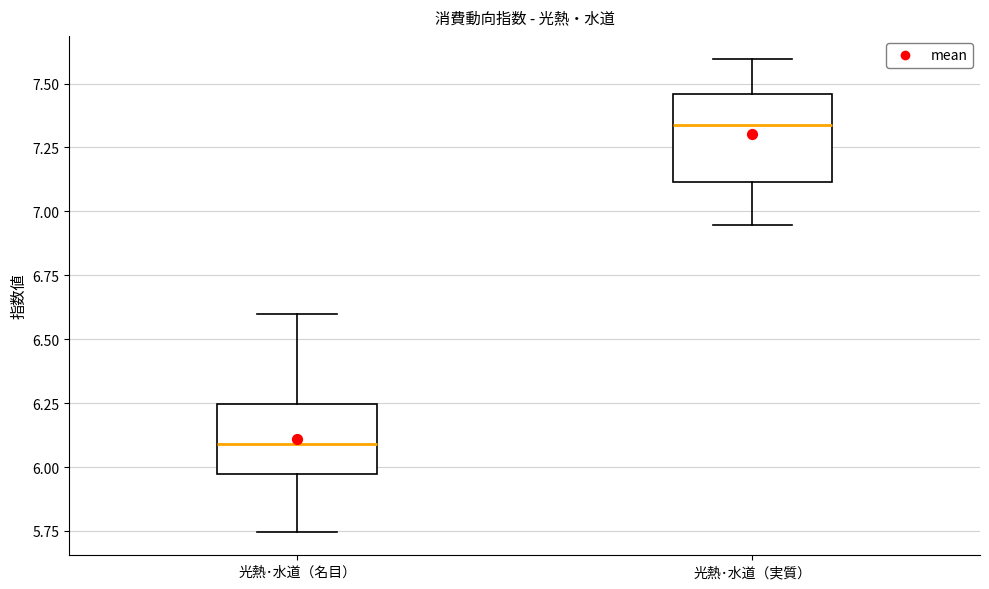

Reading left to right, read every box against the y-axis: the position of its median line, the range the box covers, and the ends of its whiskers. The values are not printed on the chart, so give them approximately, as read against the axis.

光熱･水道（名目）: median 6.10, box 5.95 to 6.25, whiskers 5.75 to 6.60
光熱･水道（実質）: median 7.35, box 7.10 to 7.45, whiskers 6.95 to 7.60